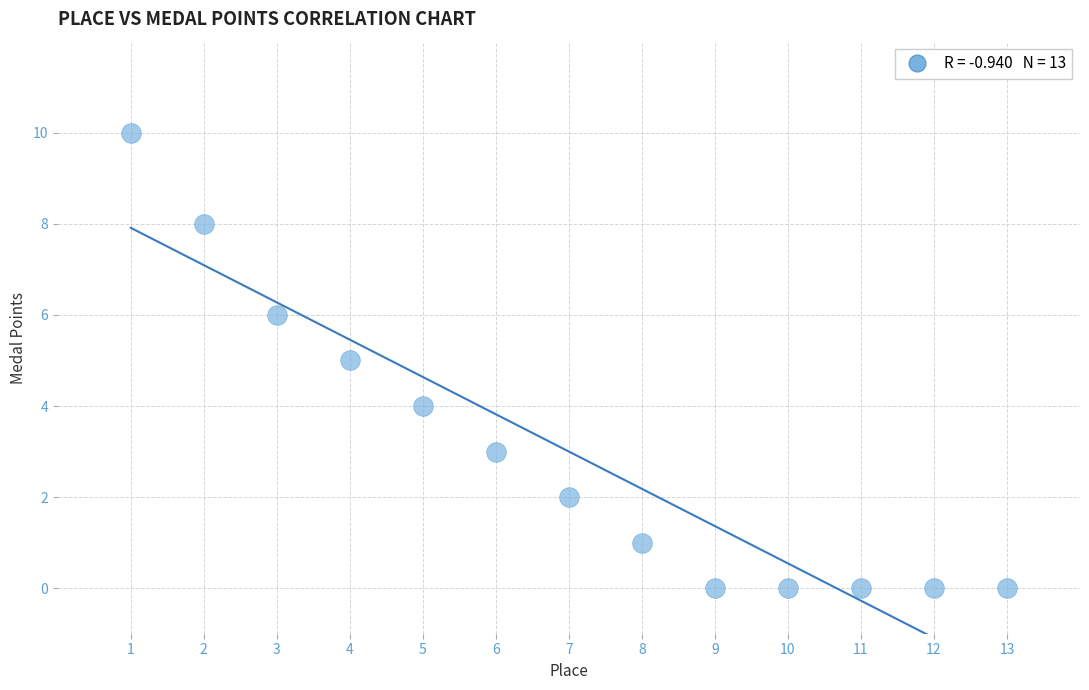

What is the range of Y values (max minus min)?

10